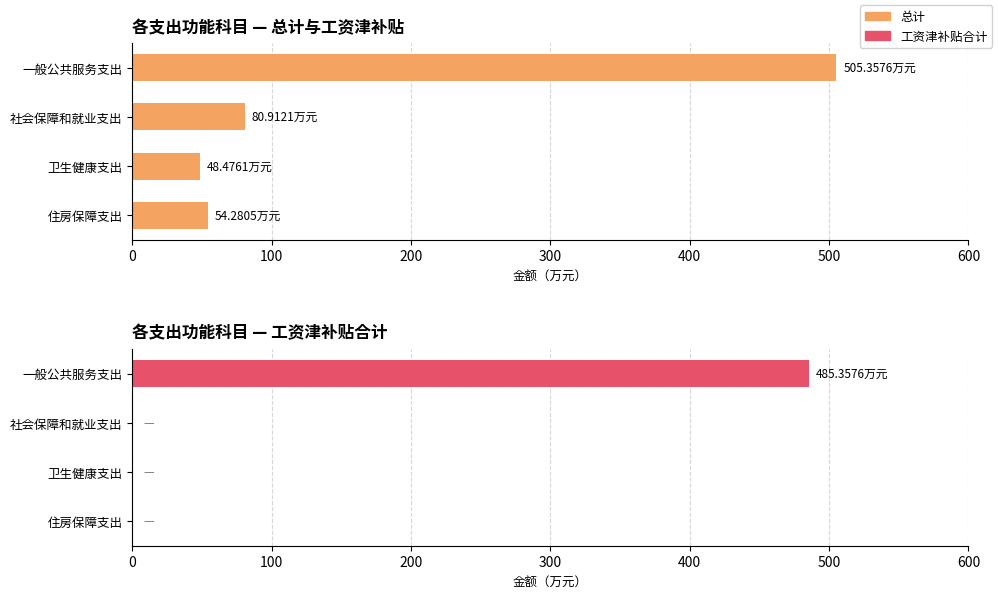

The 总计 series shows 119.9 at 100. True or false?

False